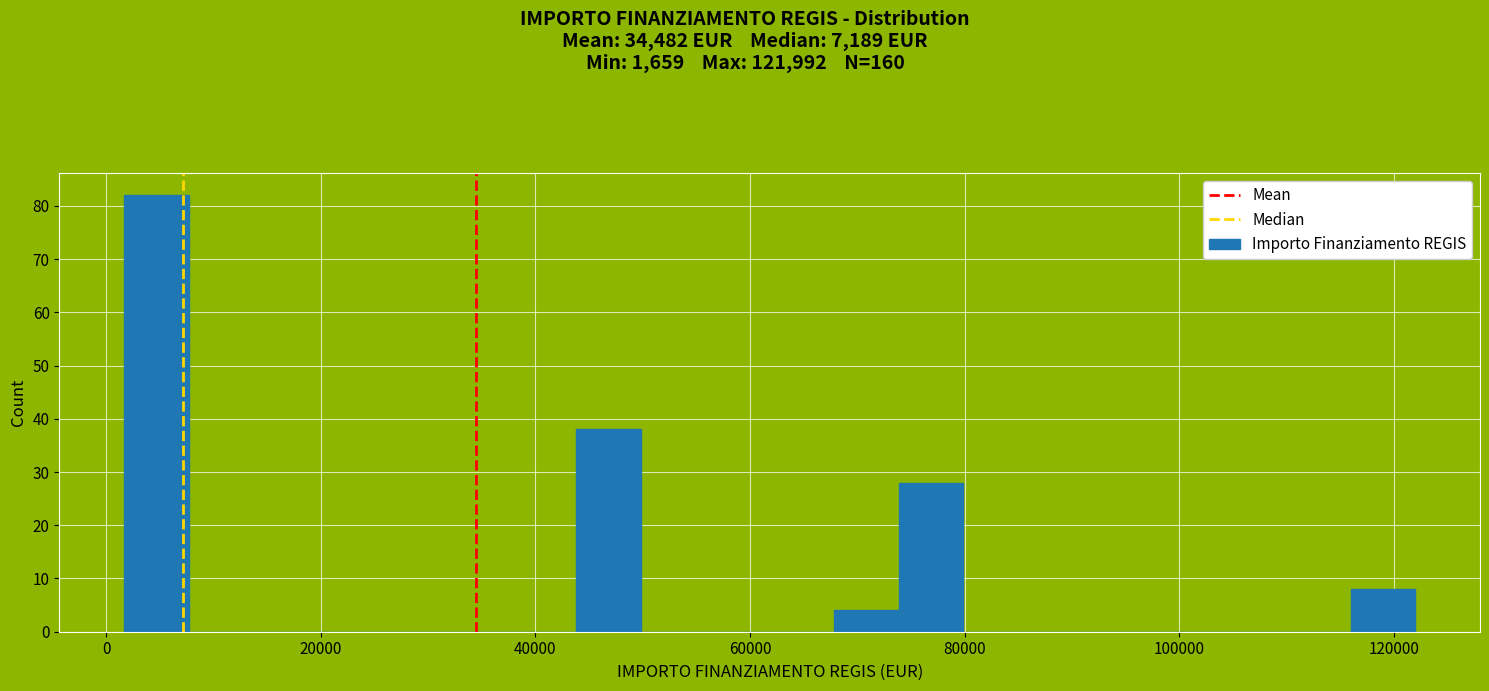

Read against the x-axis, roughly where is the centre of the tallest bar?

4000